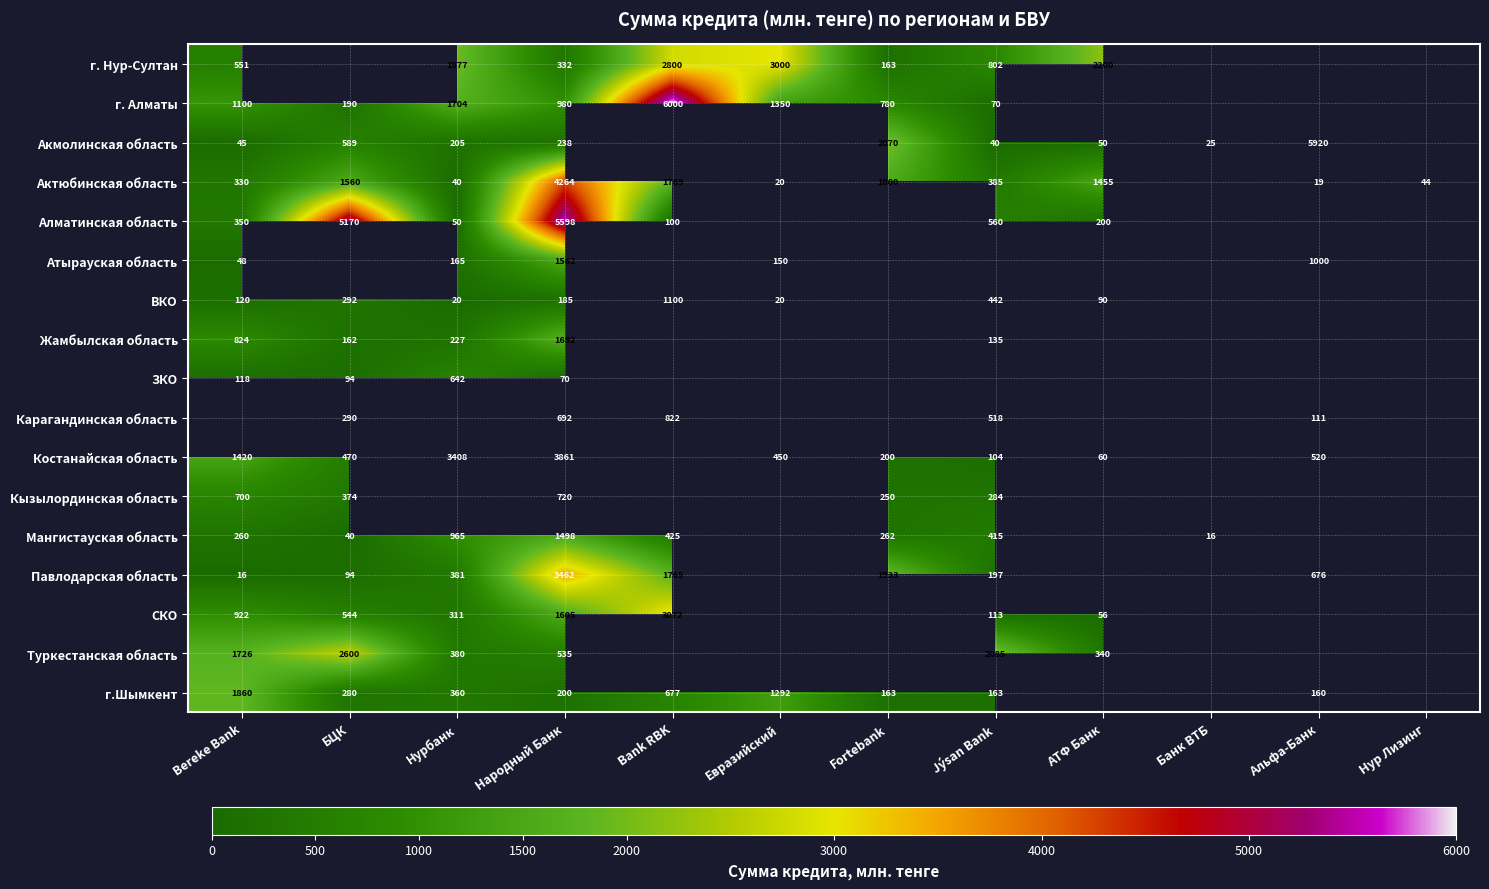

What is the difference between the highest and lowest values at Народный Банк?

5528